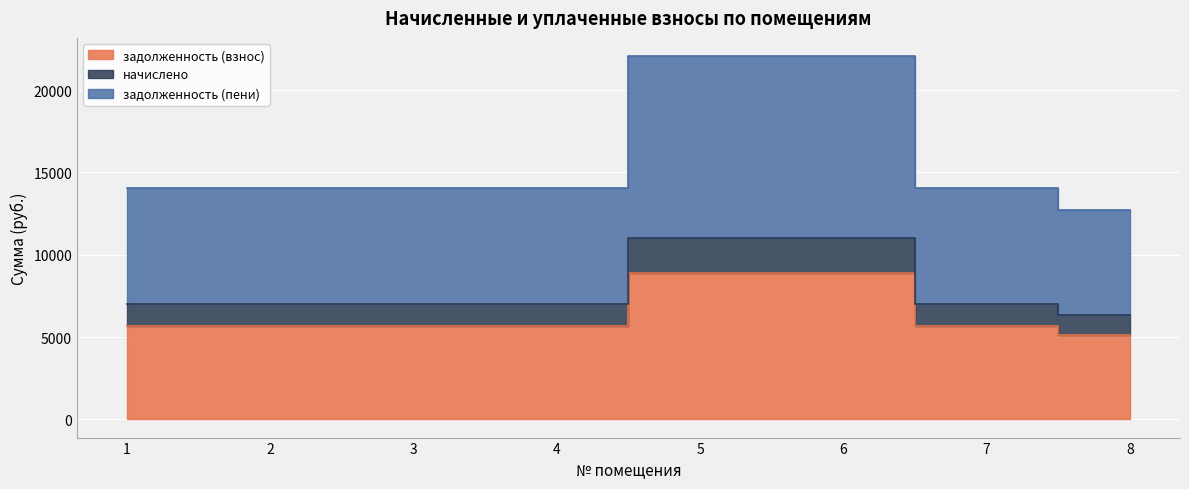

True or false: задолженность (взнос) has more than 2 points higher than both neighbors.

False